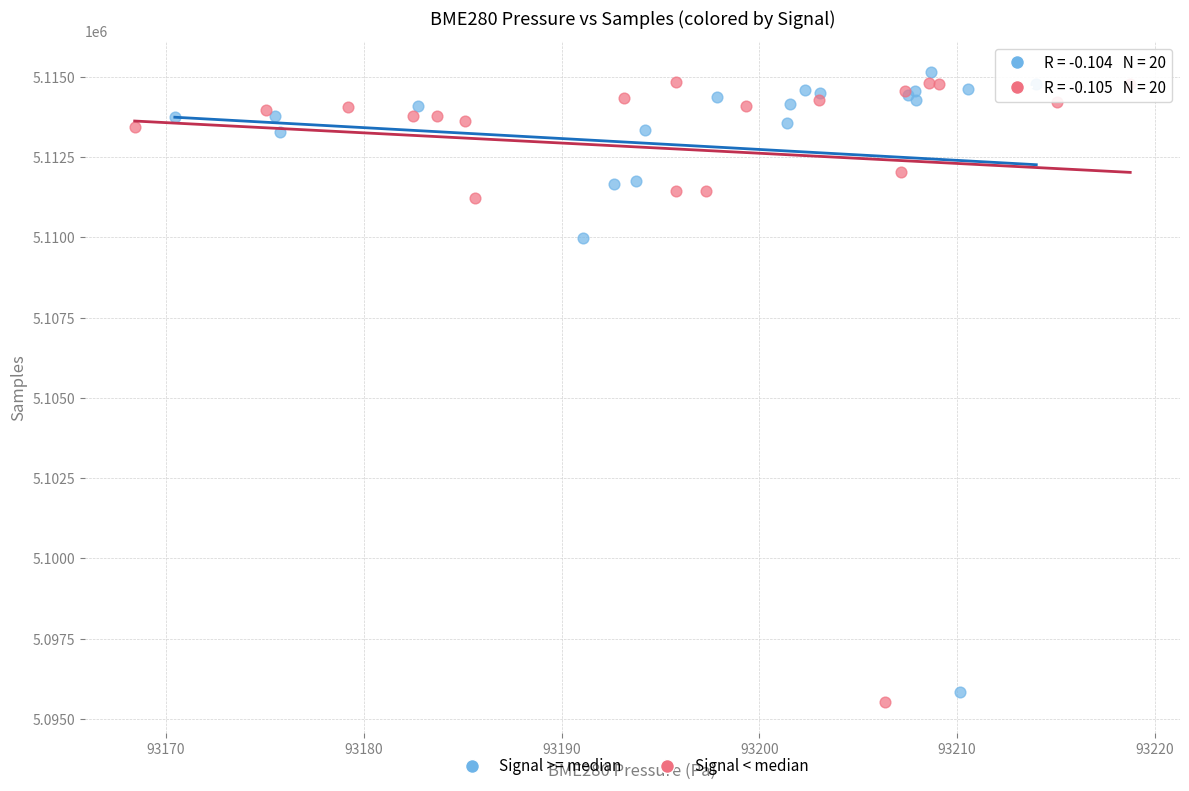

Which series contains the highest Y value?

Signal >= median